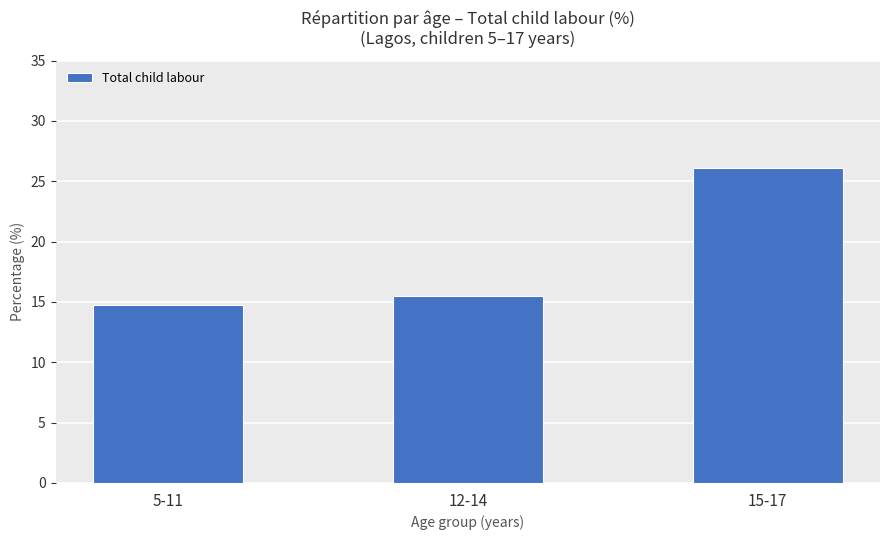

Which has a higher value, 15-17 or 12-14?

15-17